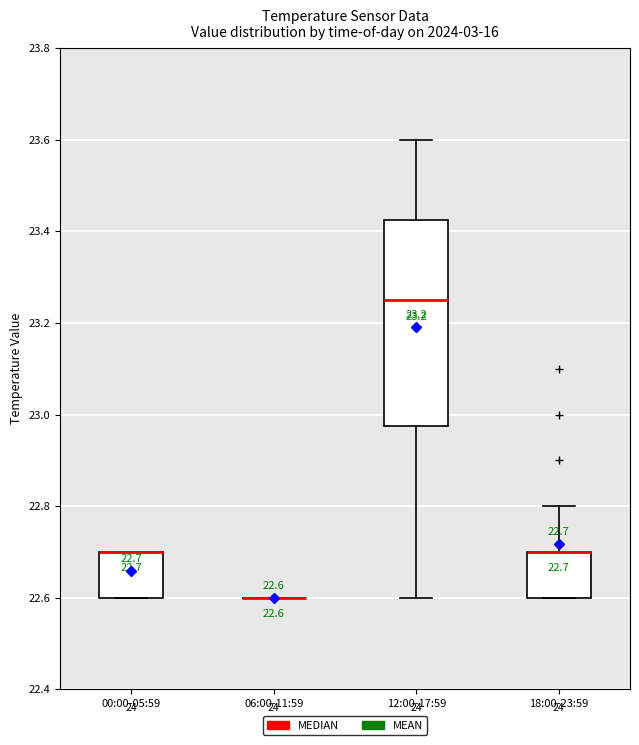

Which box is the tallest, from its lower edge to its upper edge?

12:00-17:59